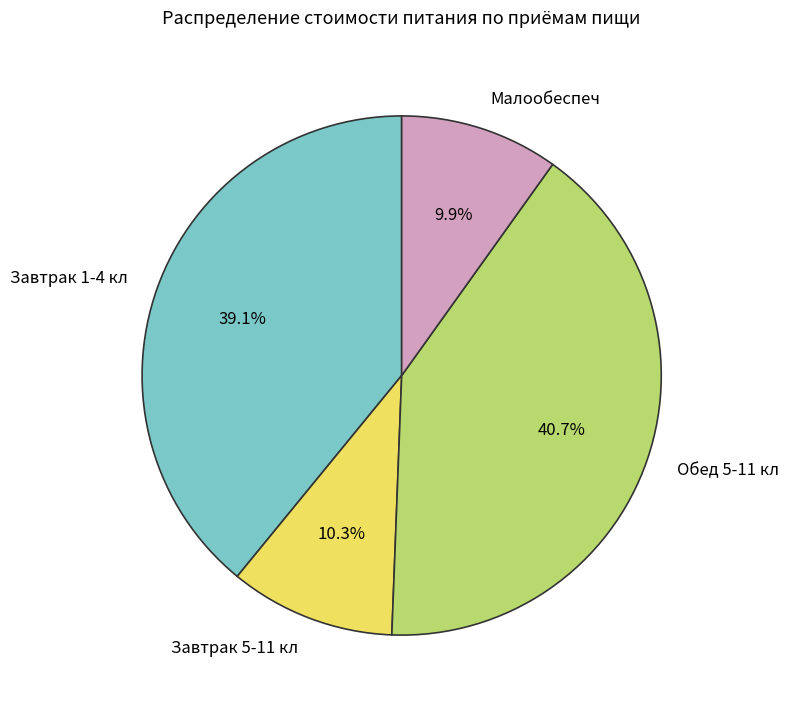

Count the number of slices in the pie.

4